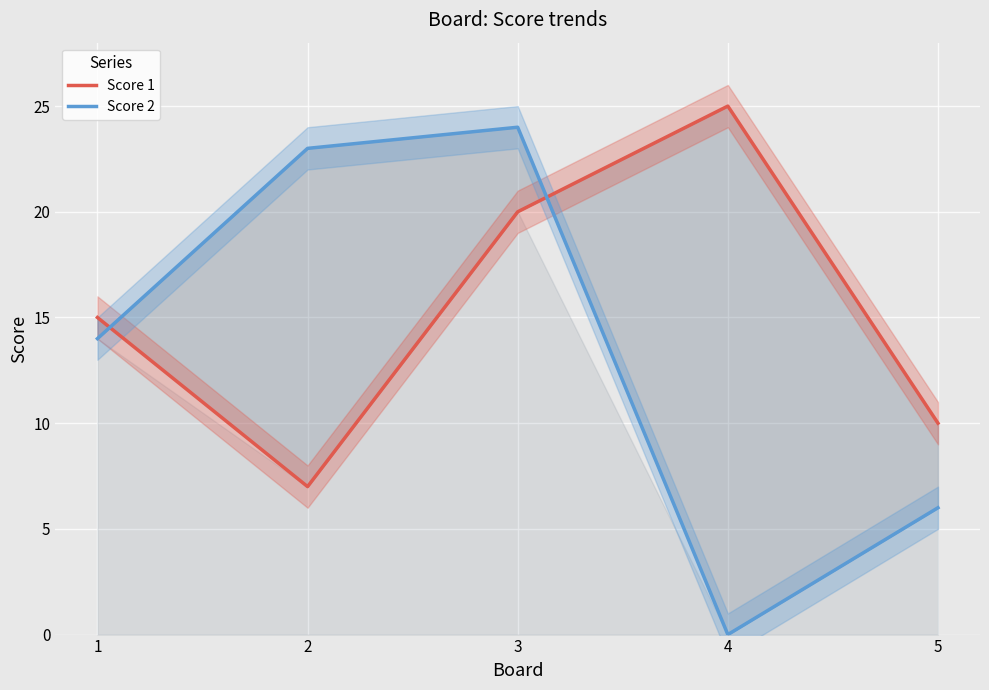

What is the value of the Score 2 point at the 5th from the left?

6